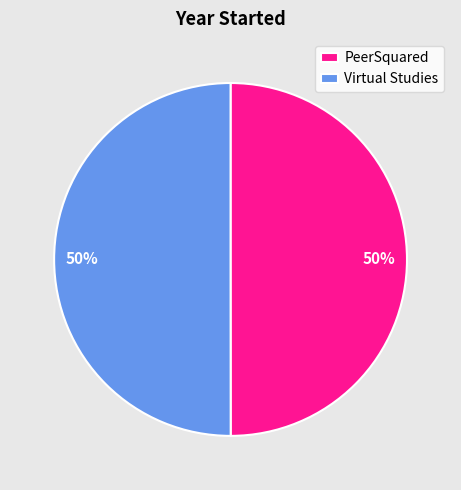

To the nearest percent, what percentage of the pie is PeerSquared?

50%